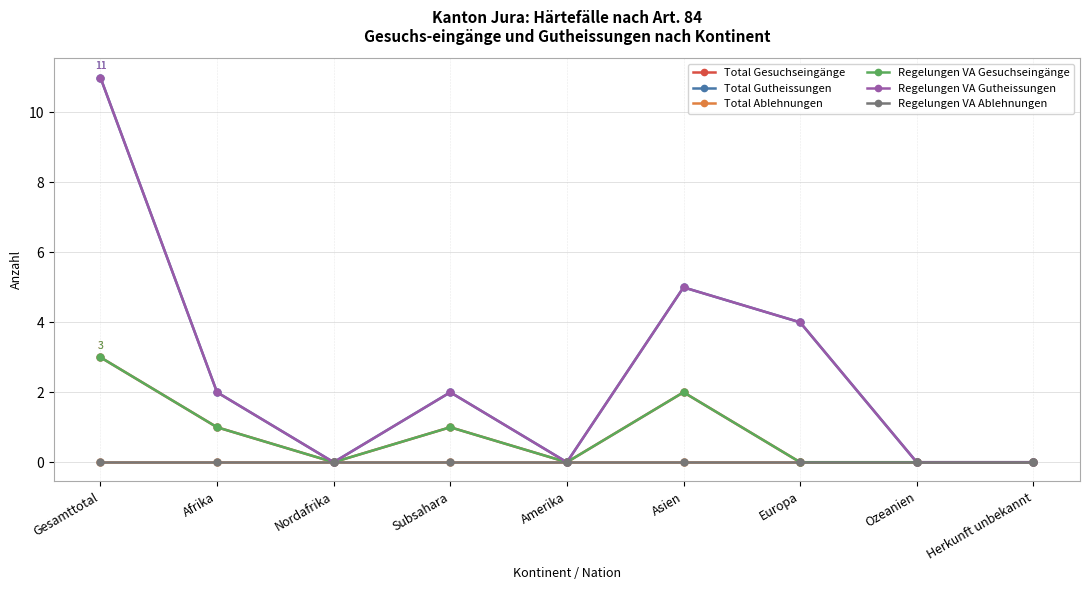

Is this an area chart (filled region under the line)?

No